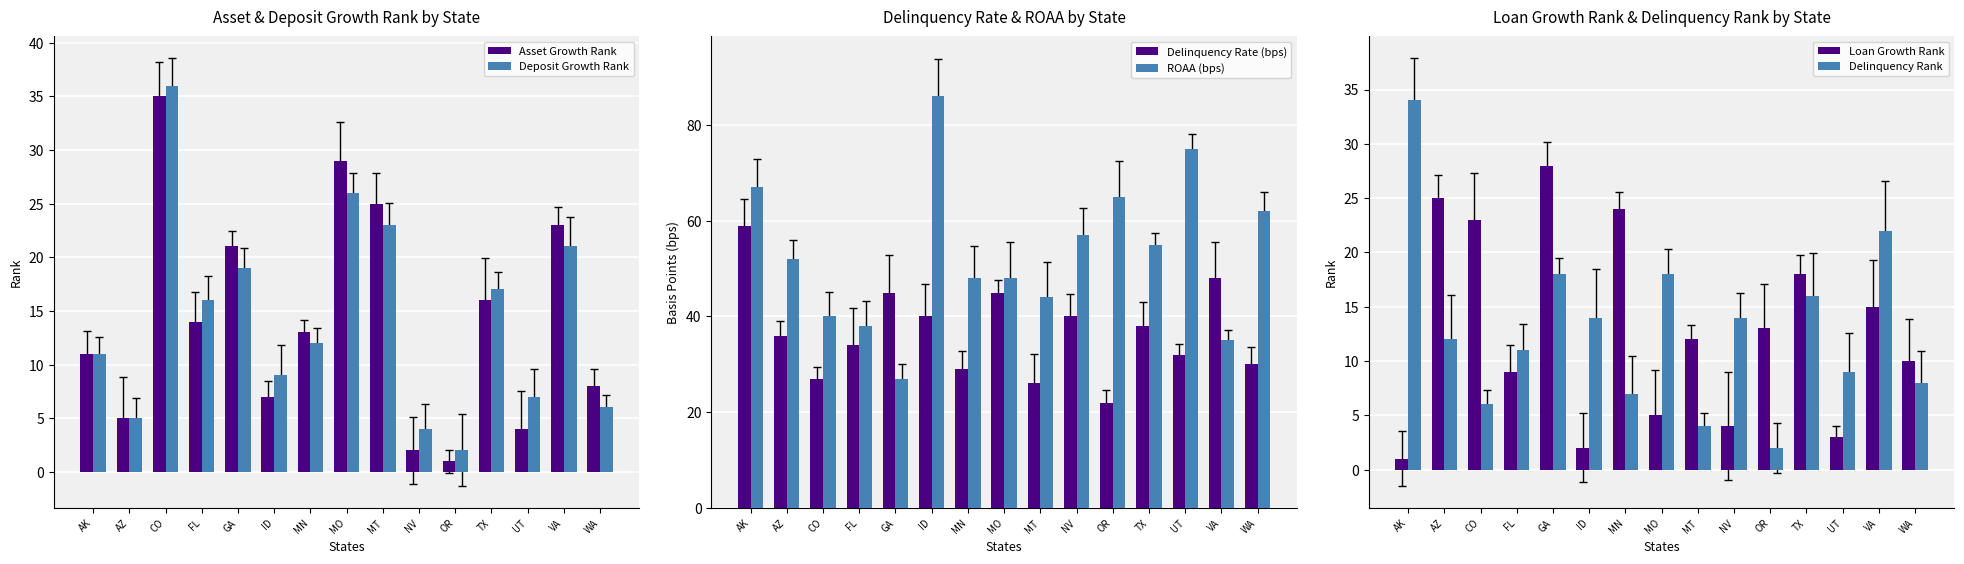

What is the difference between the maximum and second lowest values in the Asset Growth Rank series?

33